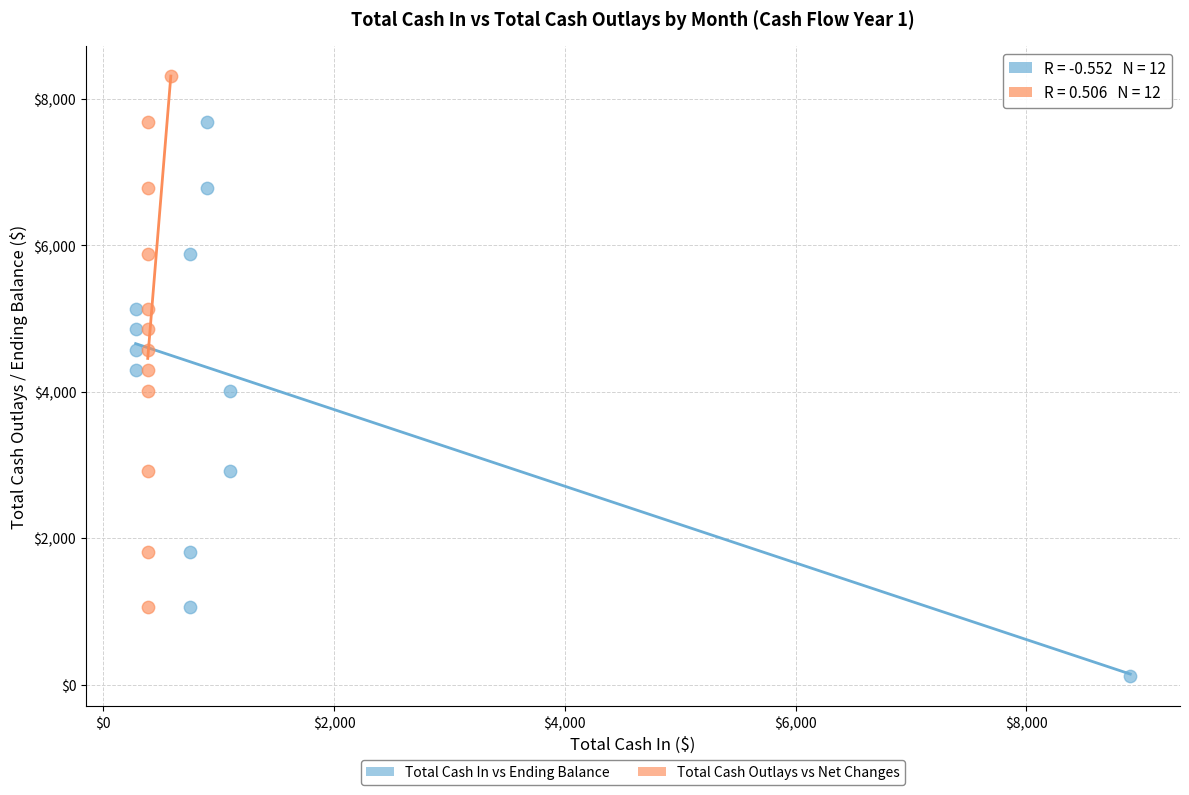

Which series reaches the minimum Y coordinate?

Total Cash In vs Ending Balance